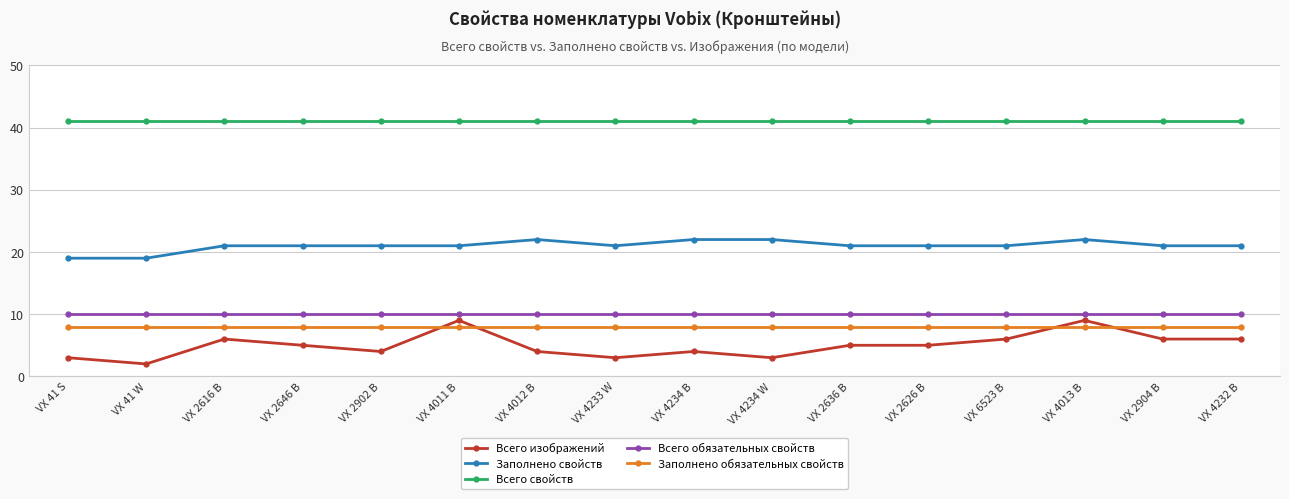

True or false: Всего обязательных свойств and Всего свойств intersect in this chart.

False